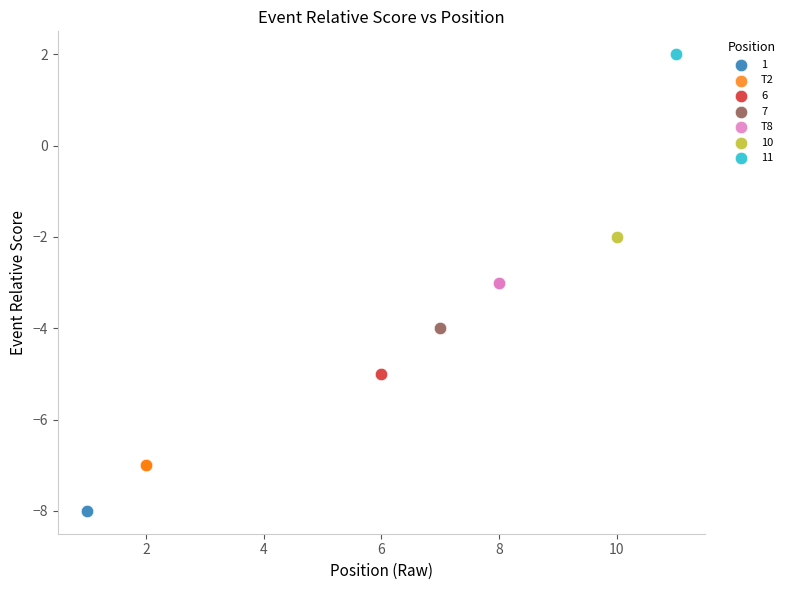

What are all the series names shown in the legend?

1, T2, 6, 7, T8, 10, 11